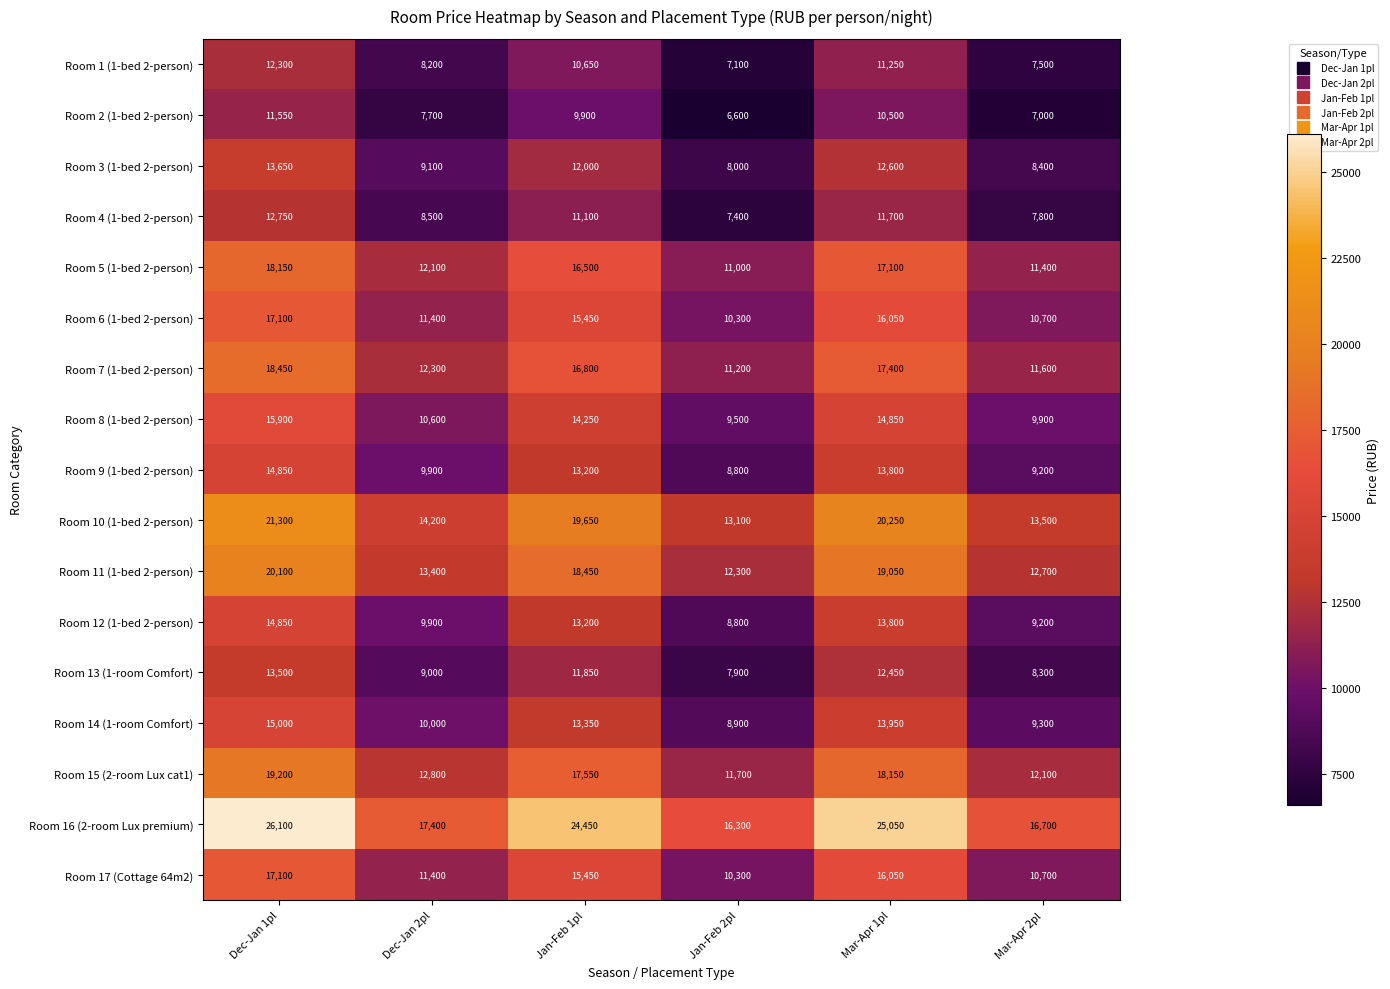

At which category is the sum across all series the highest?

Dec-Jan 1pl